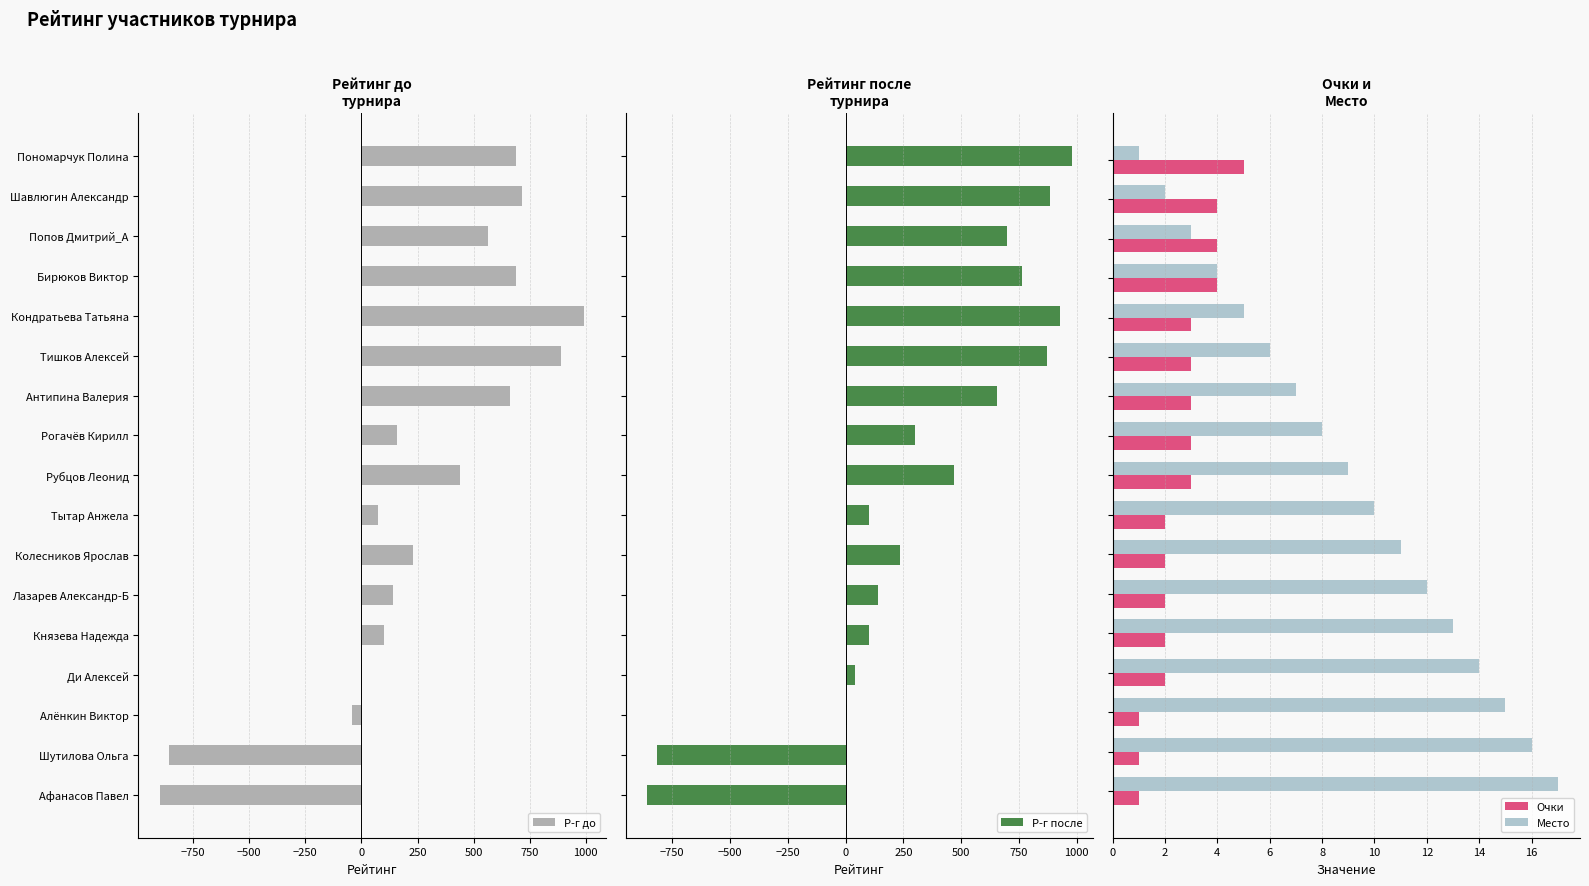

How many values in Р-г после are below zero?

2